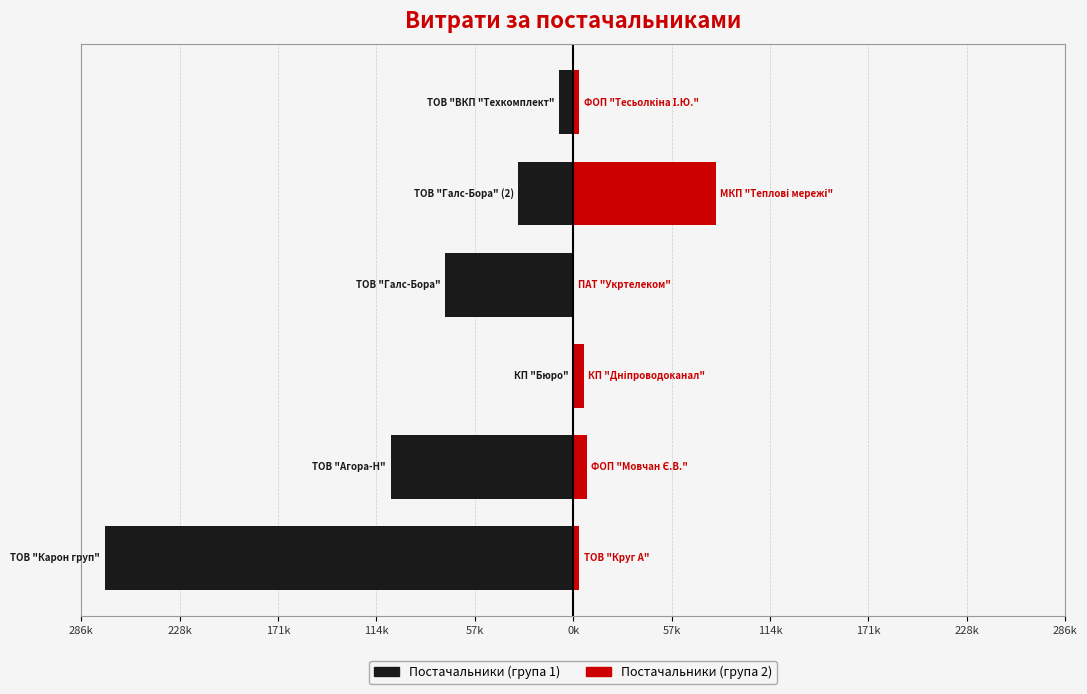

How many values in the Постачальники (група 1) series exceed -31844?

2